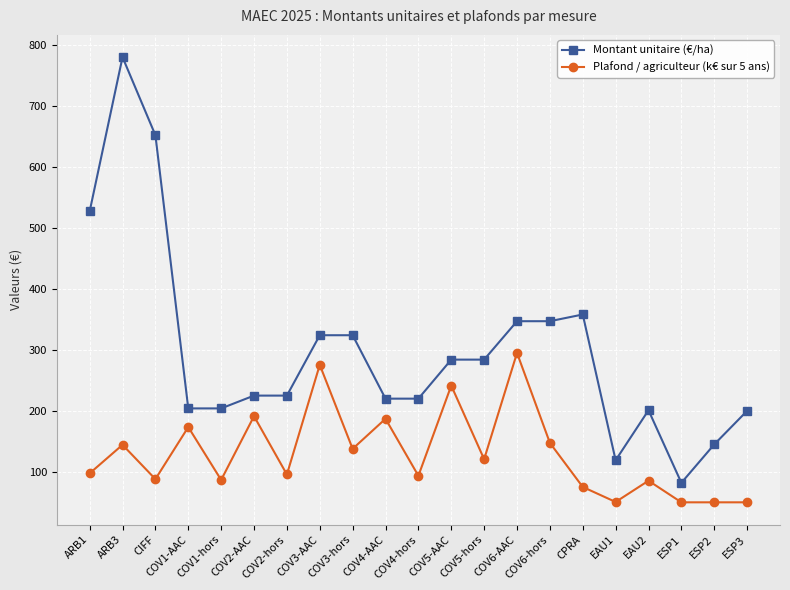

True or false: Plafond / agriculteur (k€ sur 5 ans) and Montant unitaire (€/ha) cross at least once.

False